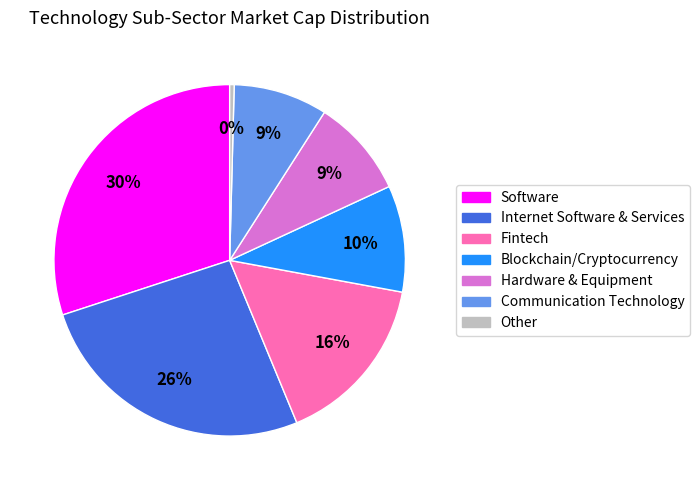

Is there a majority slice in this chart?

No